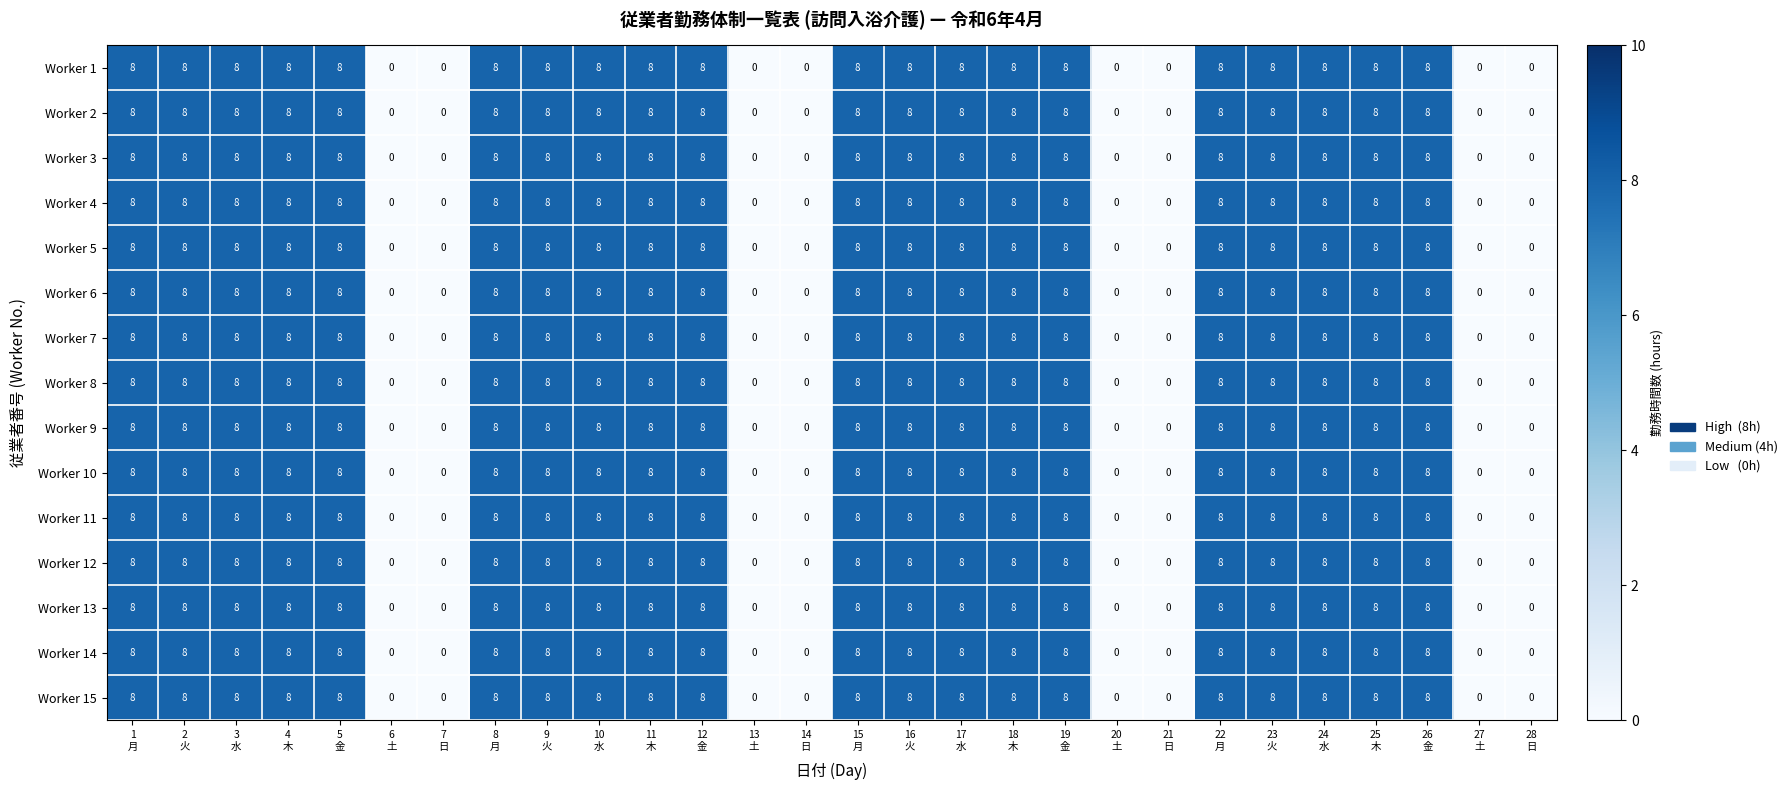

How many distinct data groups are displayed?

15